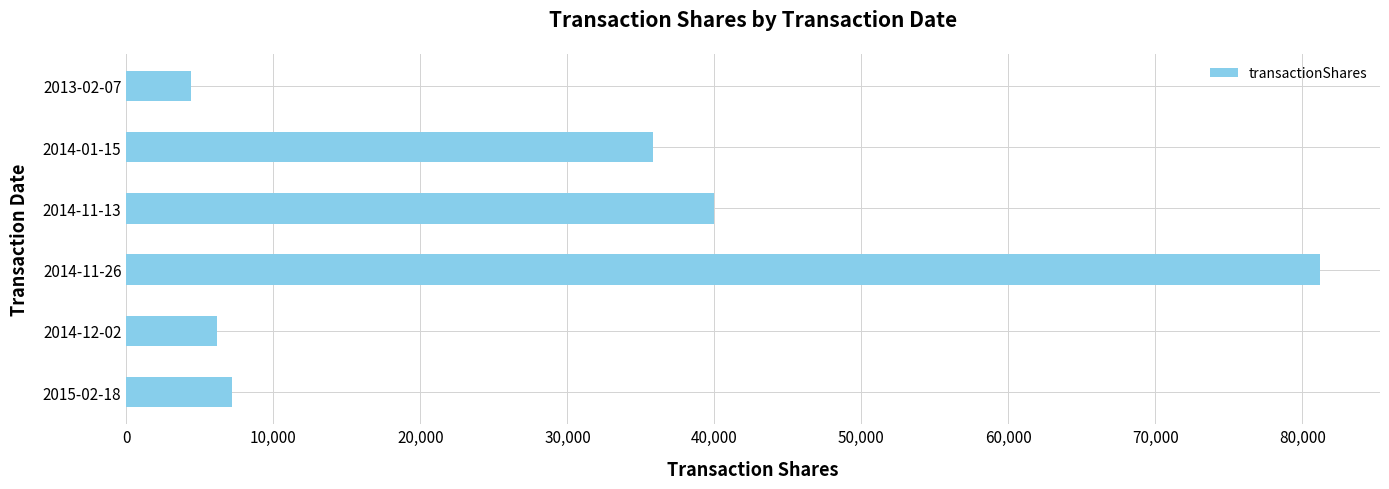

Rank the categories by value from lowest to highest.

2013-02-07, 2014-12-02, 2015-02-18, 2014-01-15, 2014-11-13, 2014-11-26